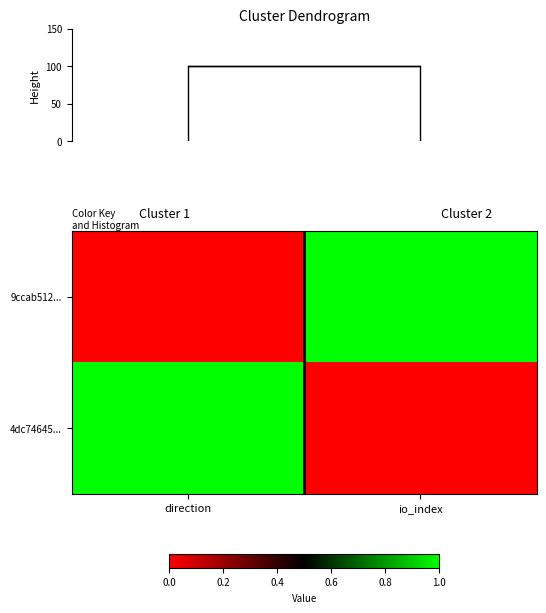

Reading left to right, extract all data points from this chart.

9ccab512...: direction=0	io_index=1
4dc74645...: direction=1	io_index=0